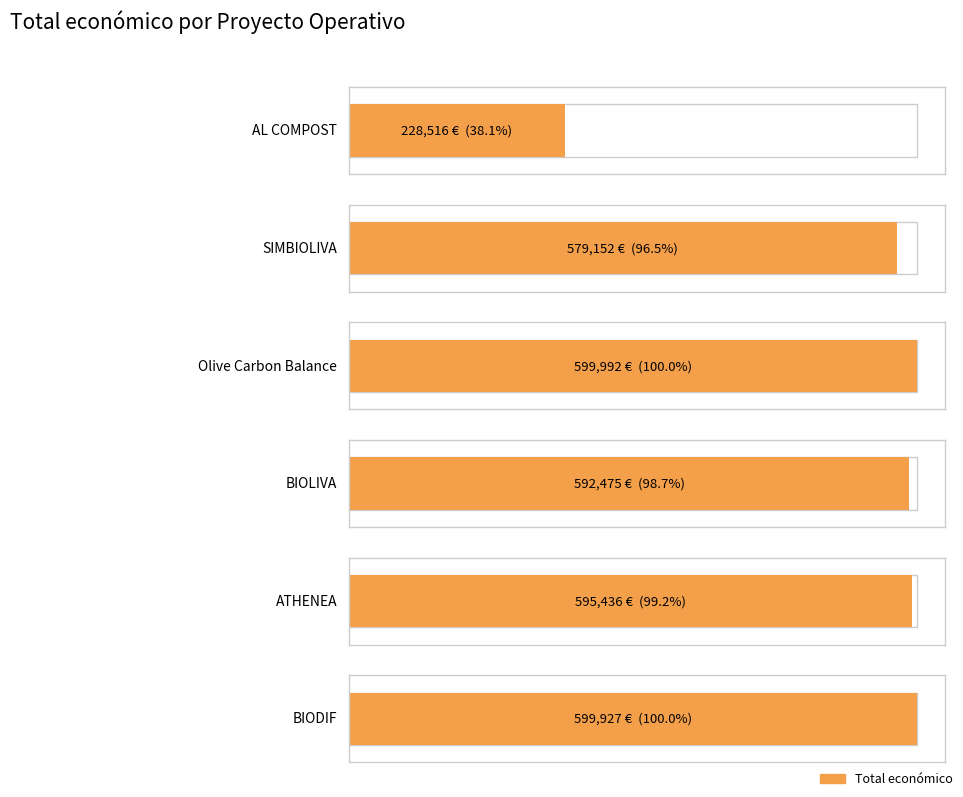

What is the minimum value shown in the chart?

228516